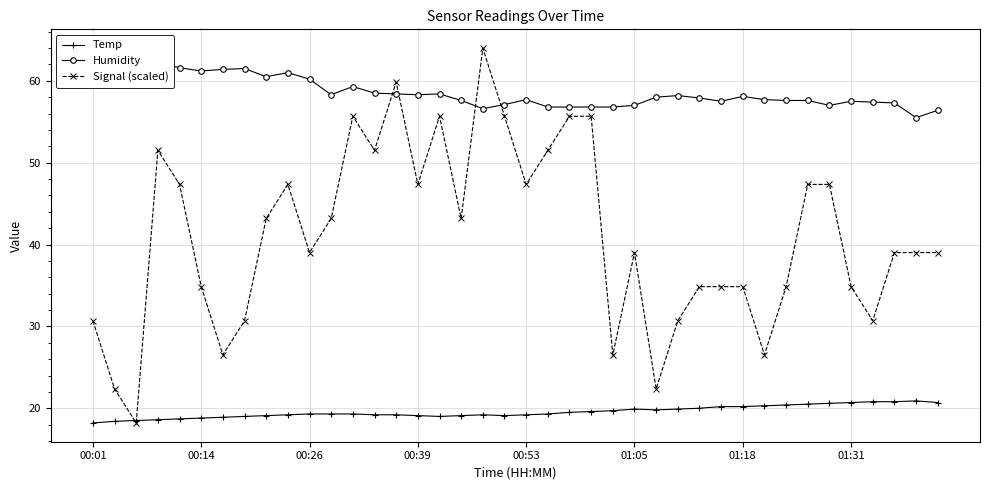

Which series ends up on top after the final intersection of Temp and Signal (scaled)?

Signal (scaled)